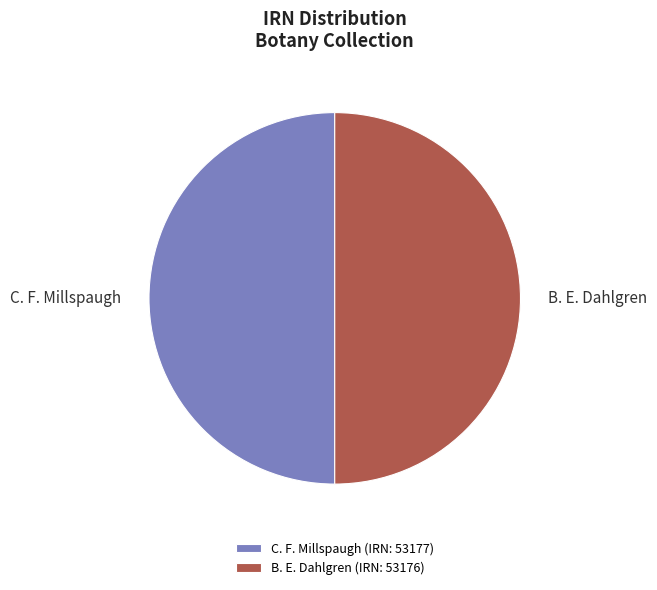

Combined, do C. F. Millspaugh and B. E. Dahlgren account for over 50%?

Yes